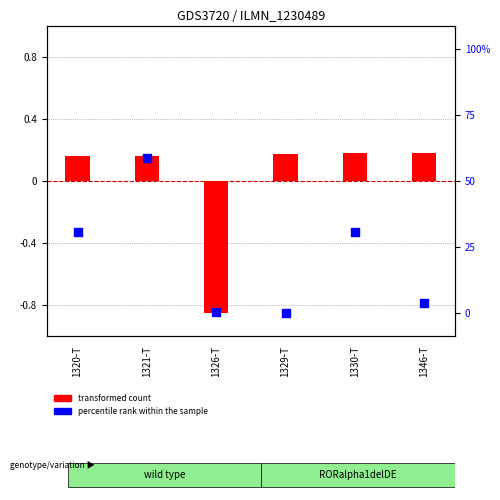

What are all the series names shown in the legend?

transformed count, percentile rank within the sample